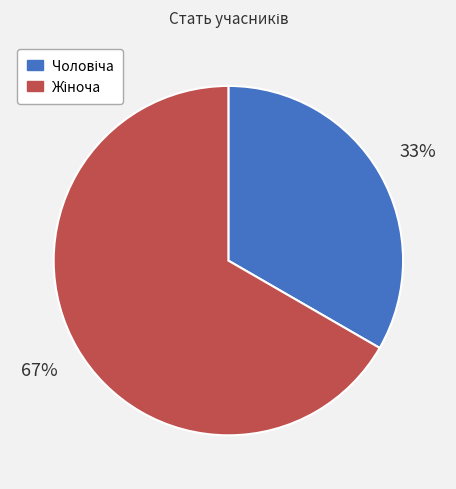

Is there any slice that represents more than half of the pie?

Yes